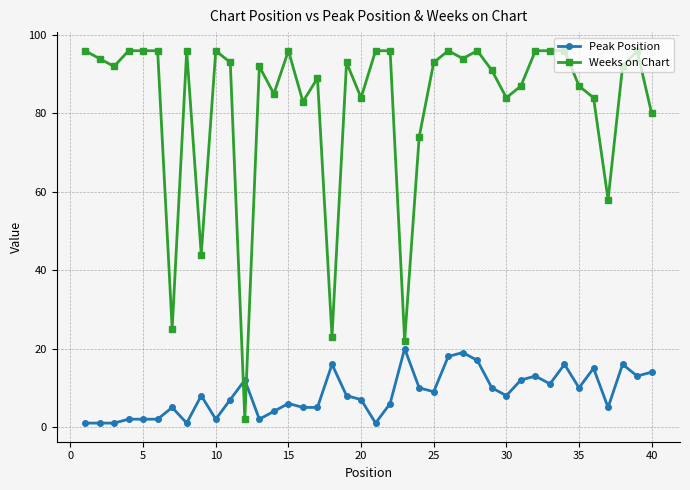

Which series ends up on top after the final intersection of Peak Position and Weeks on Chart?

Weeks on Chart